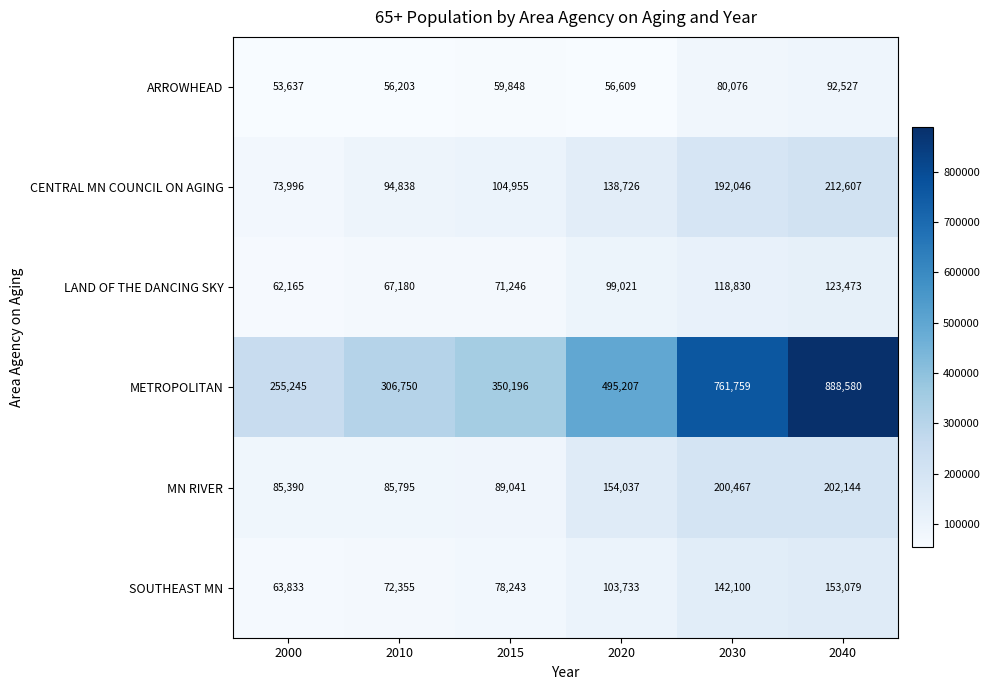

What is the smallest value displayed?

53637